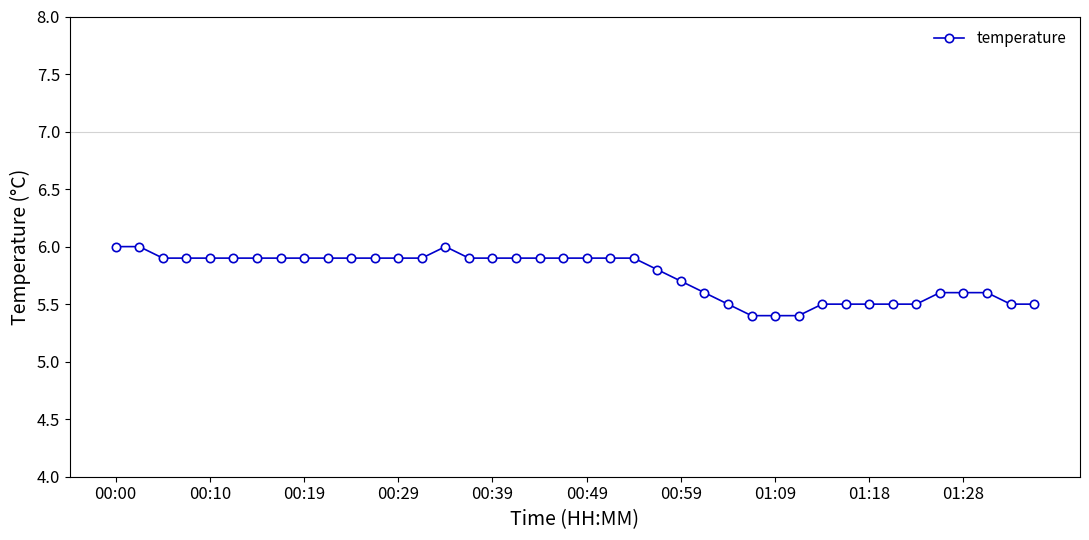

How many lines are shown in the chart?

1